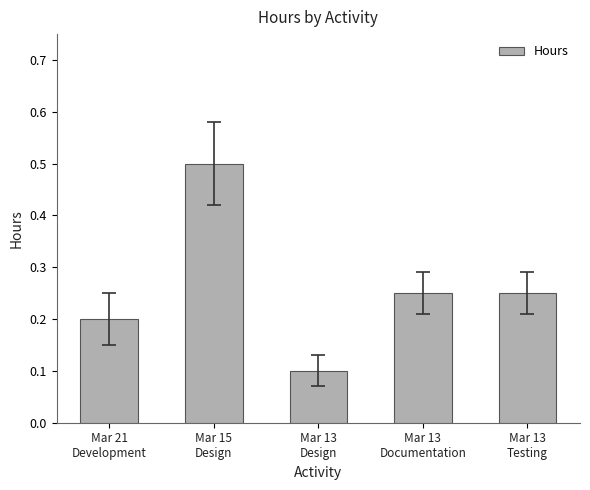

What is the sum of all values?

1.3